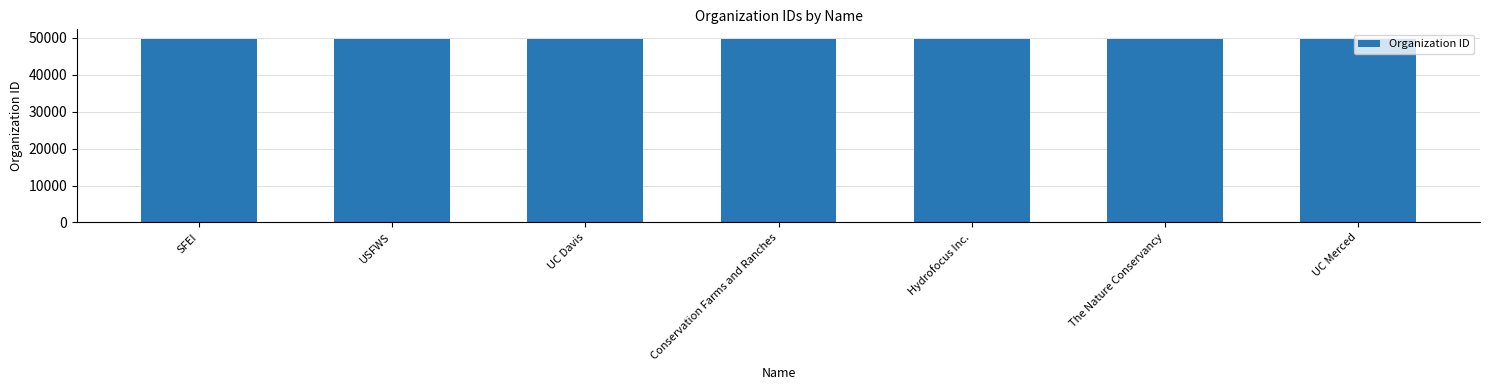

What value does the data have at USFWS?

49741